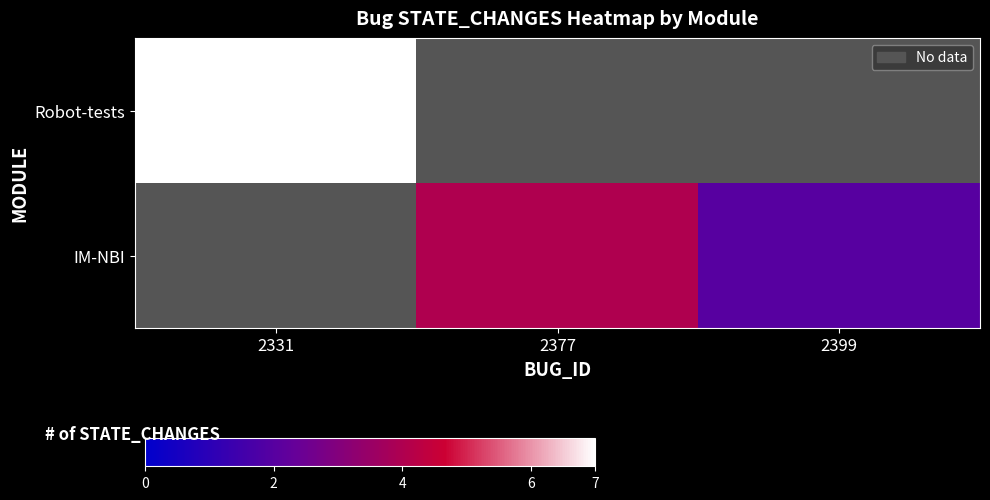

Which category has the lowest value in the Robot-tests series?

2331